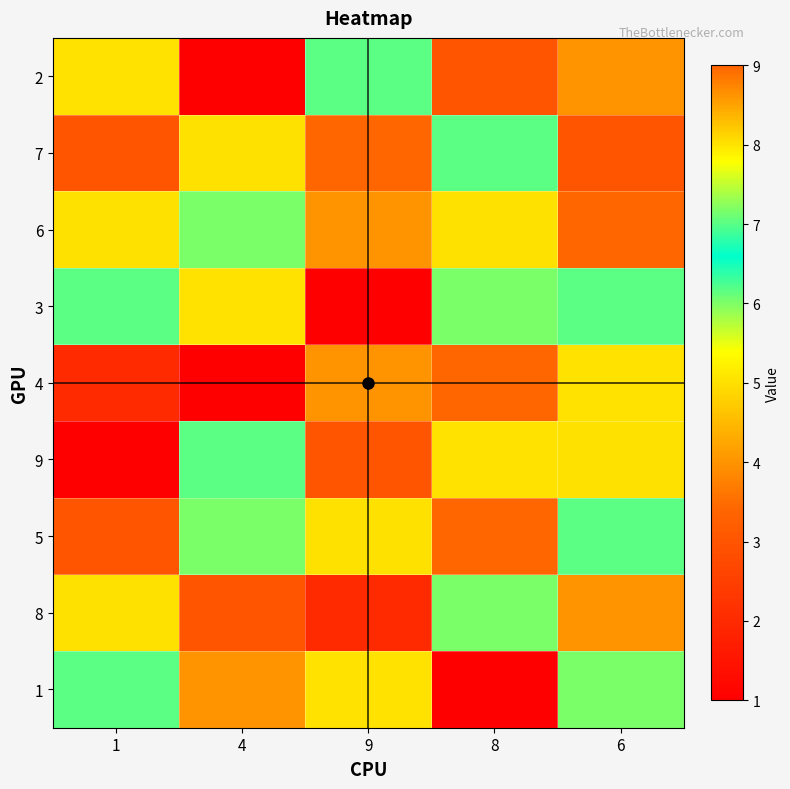

What is the maximum value shown in the chart?

9